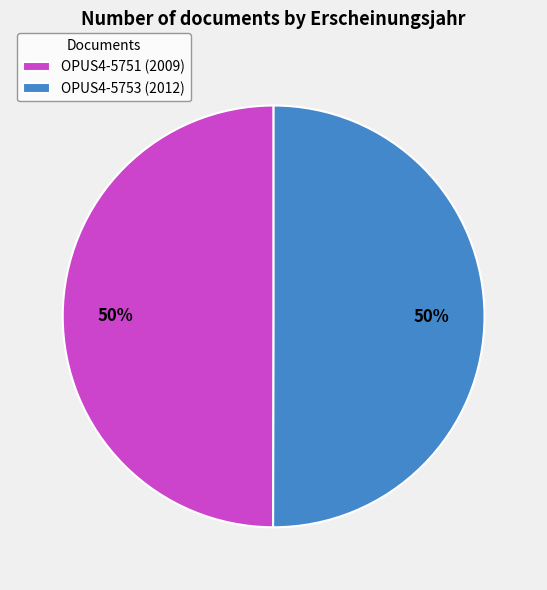

To the nearest percent, what is the combined percentage of OPUS4-5753 (2012) and OPUS4-5751 (2009)?

100%